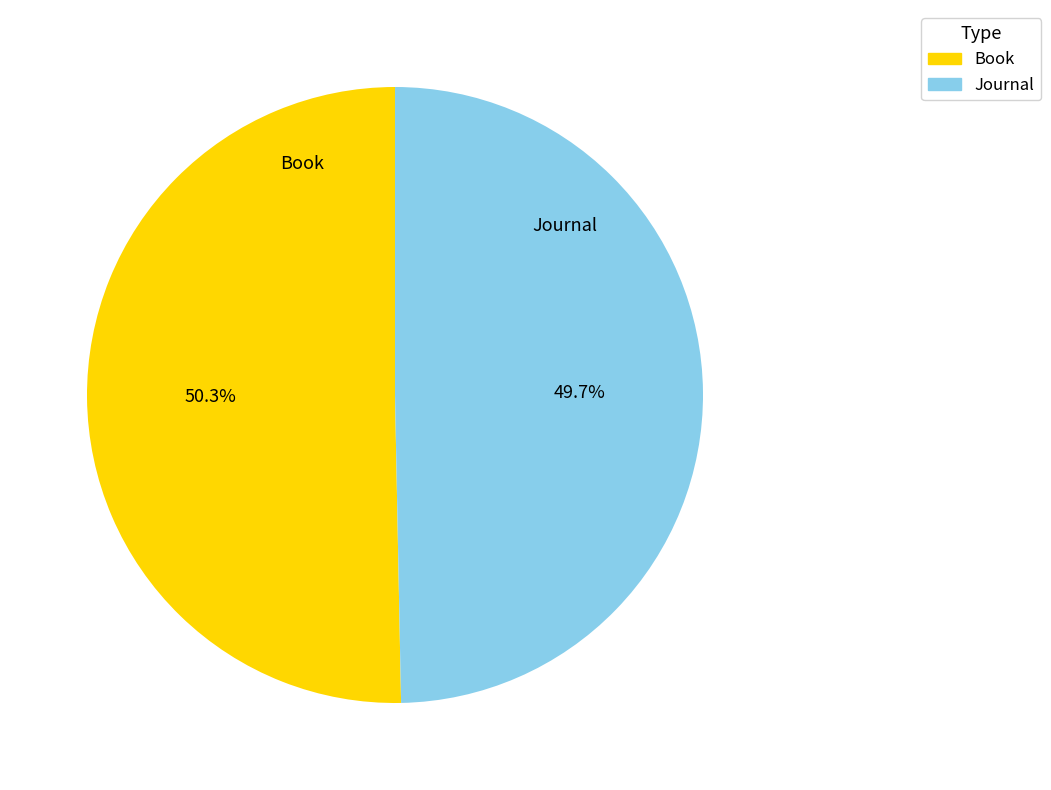

Which category has the biggest portion of the pie?

Book